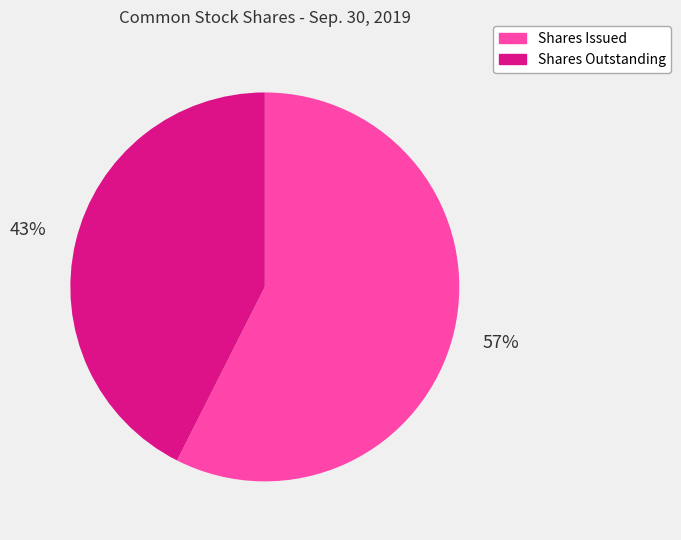

To the nearest percent, what is the combined percentage of Shares Outstanding and Shares Issued?

100%